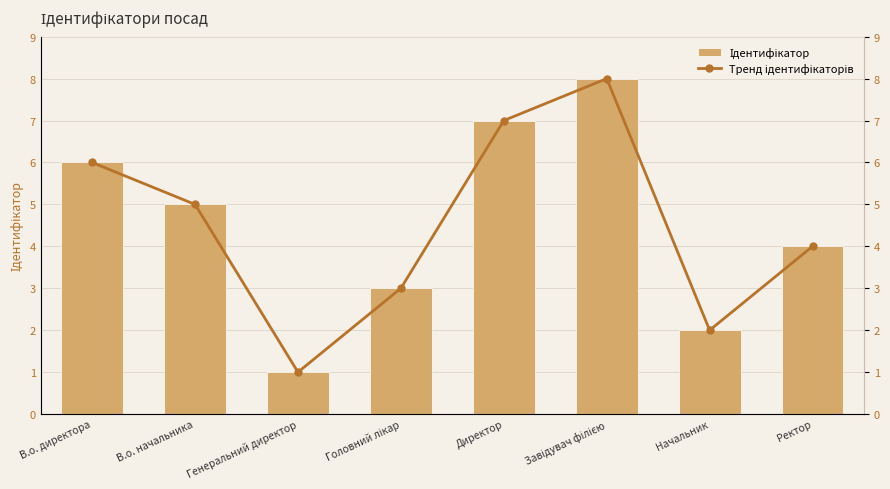

What is the label of the 8th bar from the right?

В.о. директора